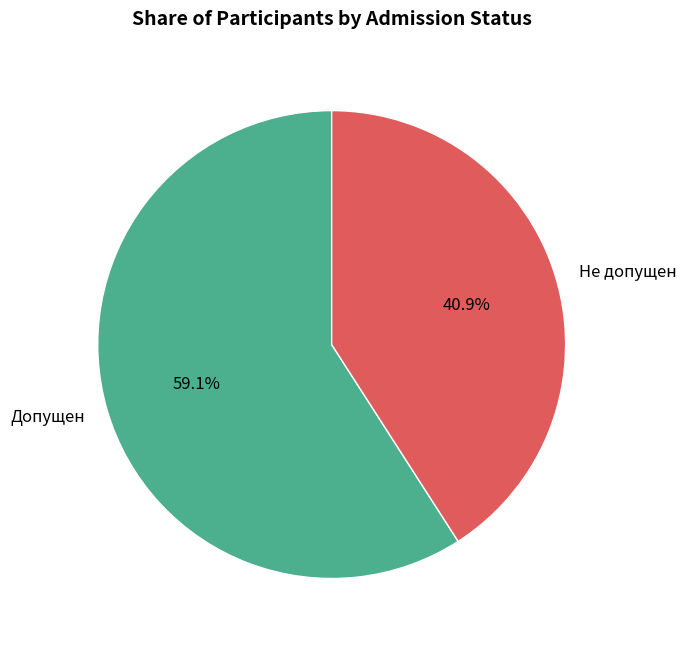

Is Допущен the majority of the pie?

Yes